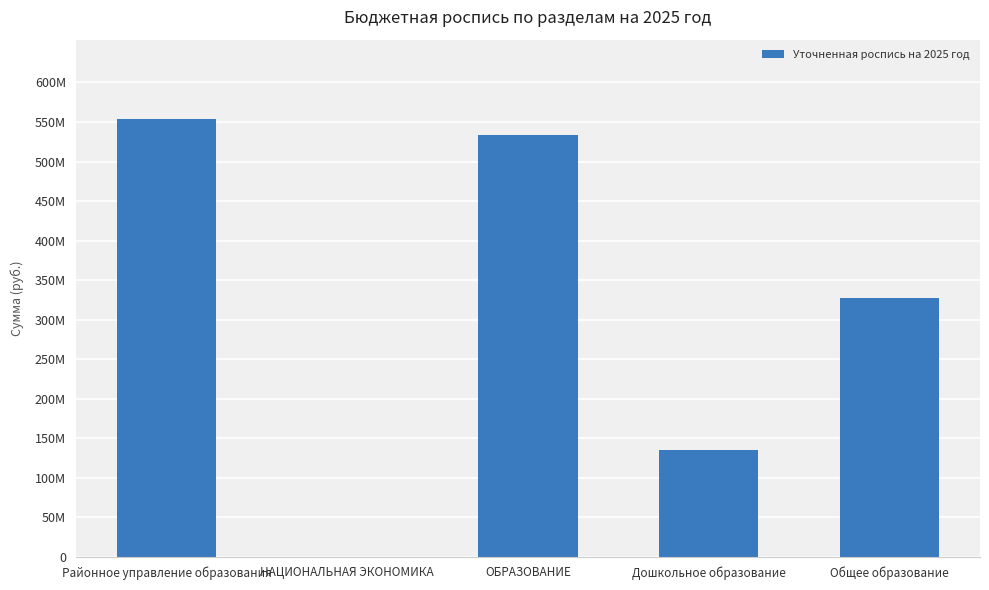

What position from the left is Районное управление образования?

1